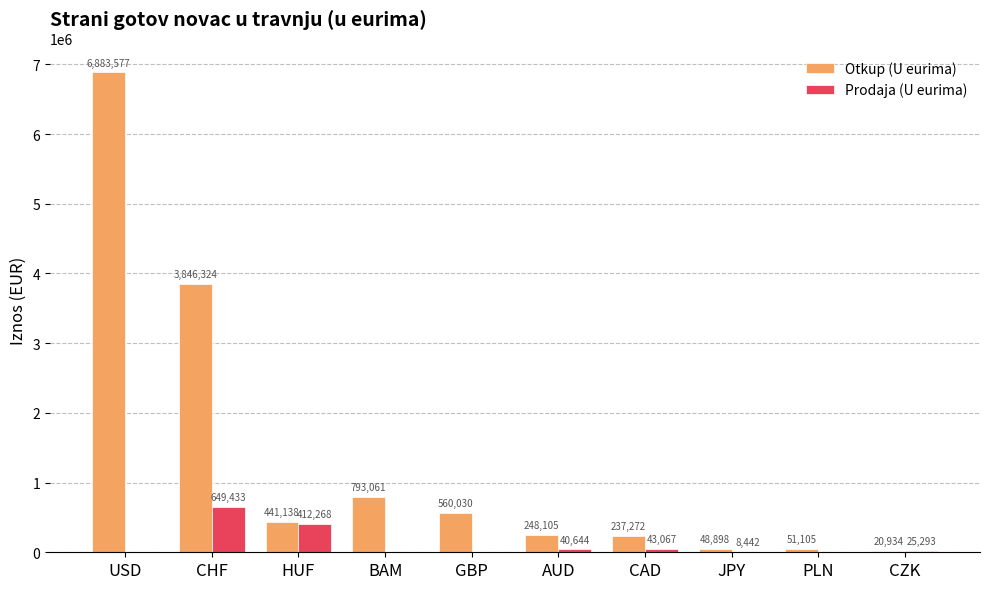

What is the average value of the Otkup (U eurima) series?

1313044